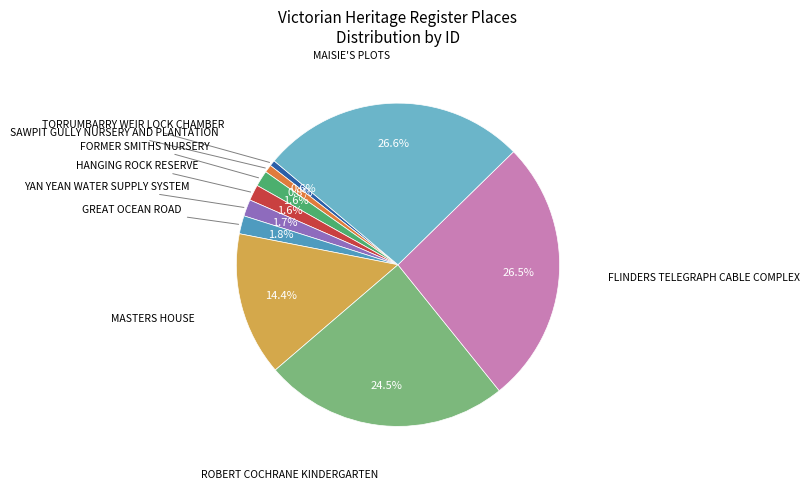

To the nearest percent, what is the average slice percentage?

10%